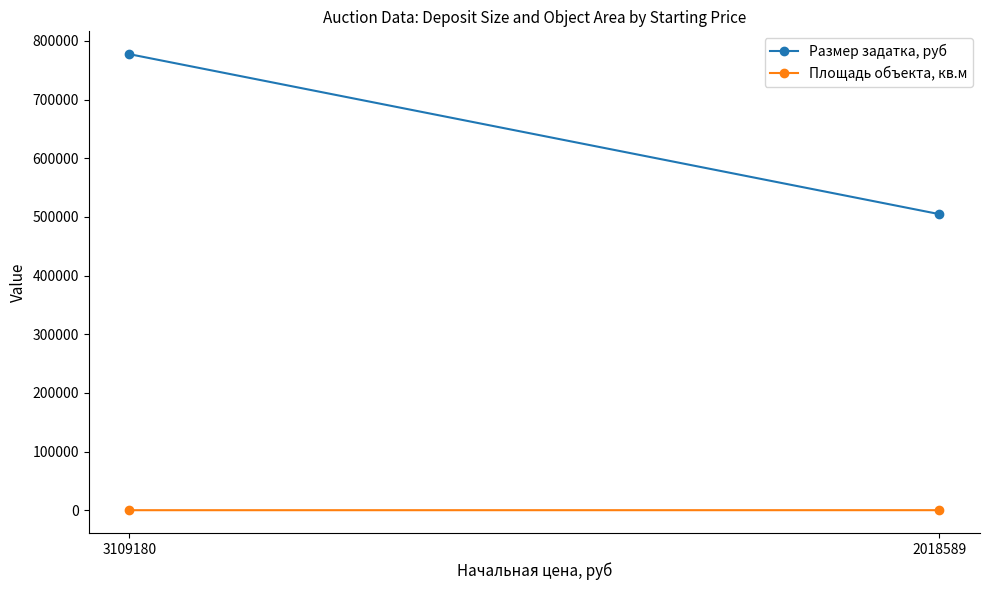

Reading left to right, list all the values displayed in this chart.

Размер задатка, руб: 777295.0	504647.2
Площадь объекта, кв.м: 313.9	348.7